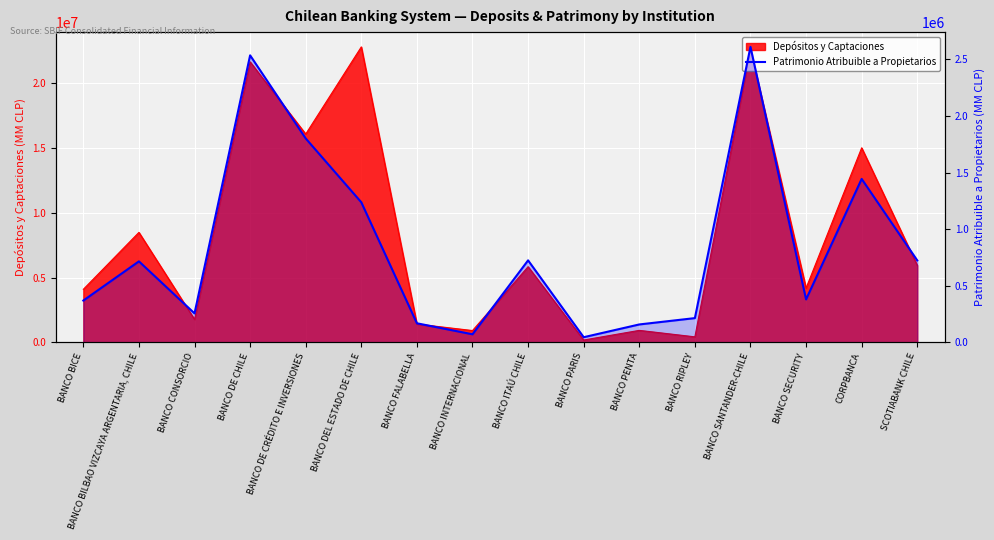

What is the smallest value displayed?

44942